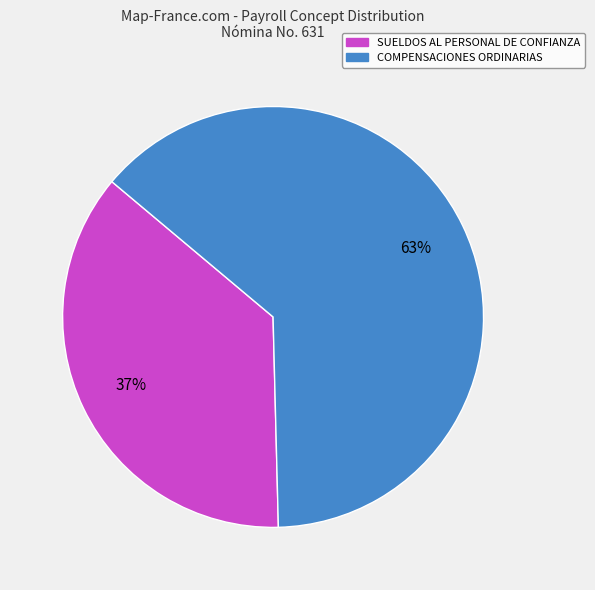

To the nearest percent, what is the combined percentage of COMPENSACIONES ORDINARIAS and SUELDOS AL PERSONAL DE CONFIANZA?

100%